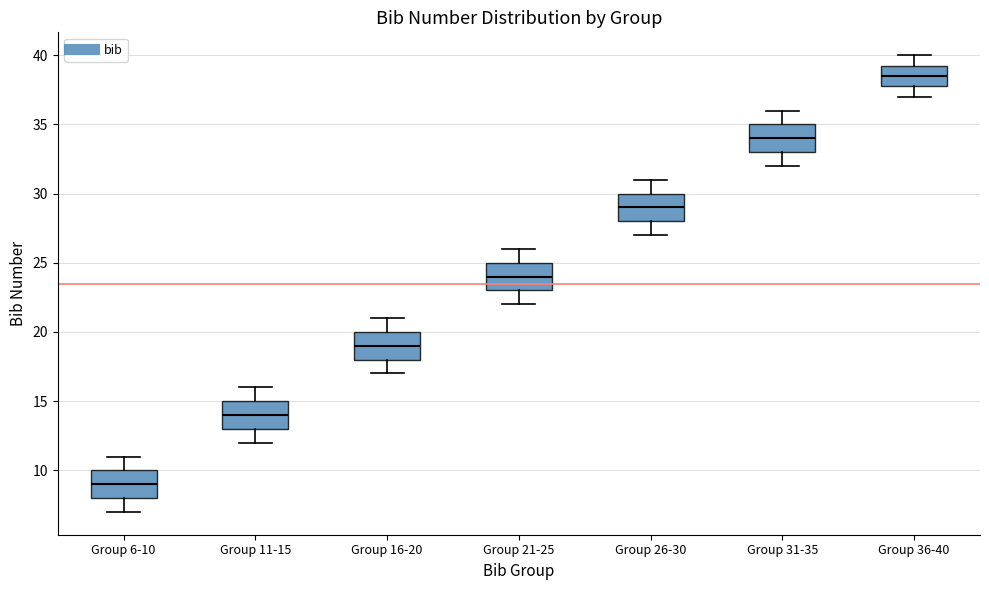

Reading left to right, read every box against the y-axis: the position of its median line, the range the box covers, and the ends of its whiskers. The values are not printed on the chart, so give them approximately, as read against the axis.

Group 6-10: median 9.0, box 8.0 to 10.0, whiskers 7.0 to 11.0
Group 11-15: median 14.0, box 13.0 to 15.0, whiskers 12.0 to 16.0
Group 16-20: median 19.0, box 18.0 to 20.0, whiskers 17.0 to 21.0
Group 21-25: median 24.0, box 23.0 to 25.0, whiskers 22.0 to 26.0
Group 26-30: median 29.0, box 28.0 to 30.0, whiskers 27.0 to 31.0
Group 31-35: median 34.0, box 33.0 to 35.0, whiskers 32.0 to 36.0
Group 36-40: median 38.5, box 38.0 to 39.5, whiskers 37.0 to 40.0